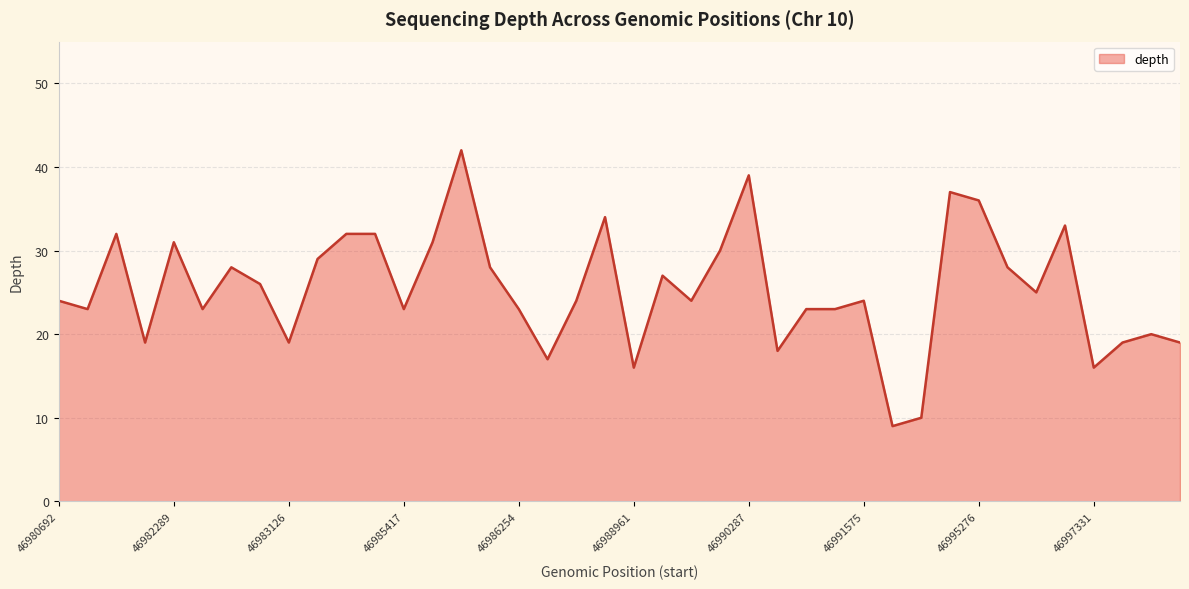

What is the difference between the maximum and minimum values?

33